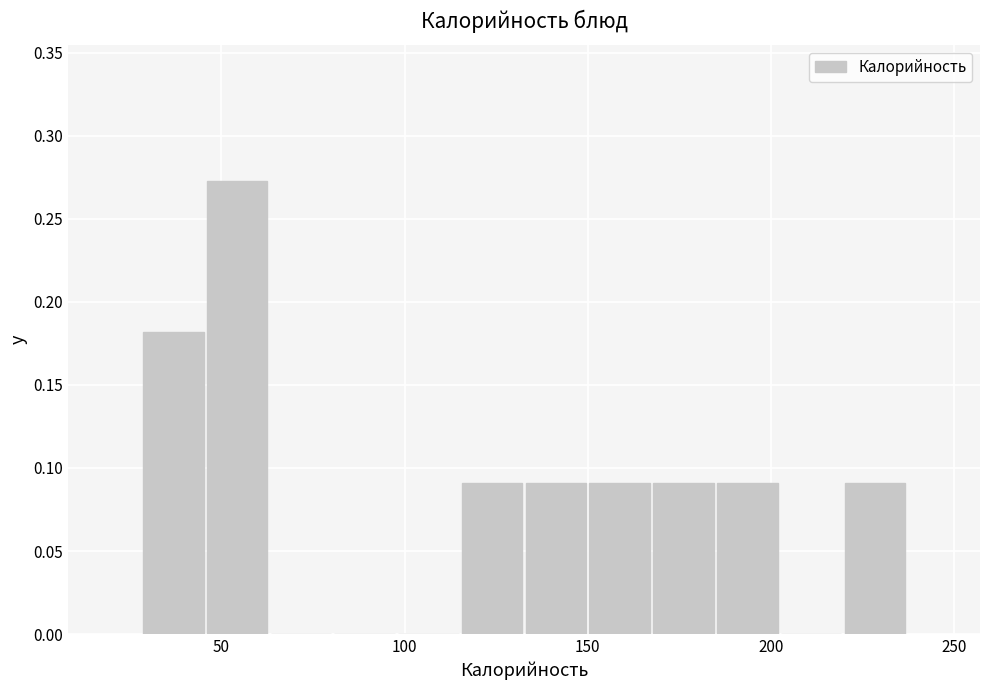

Around what value on the x-axis is the tallest bar? Give the approximate position of its centre, as read against the axis.

55